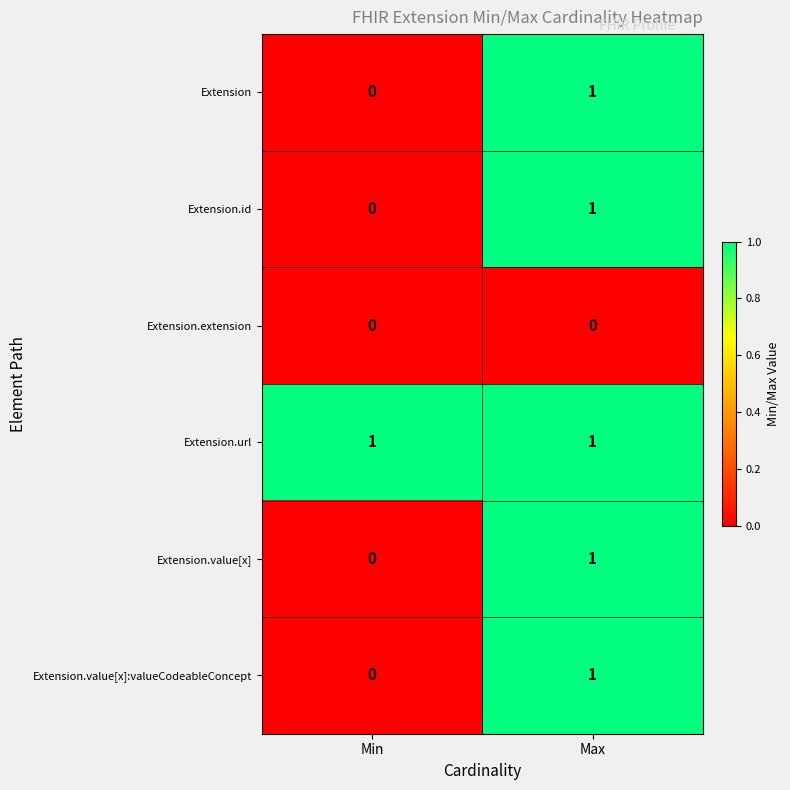

The Extension.url series shows 1 at Min. True or false?

True